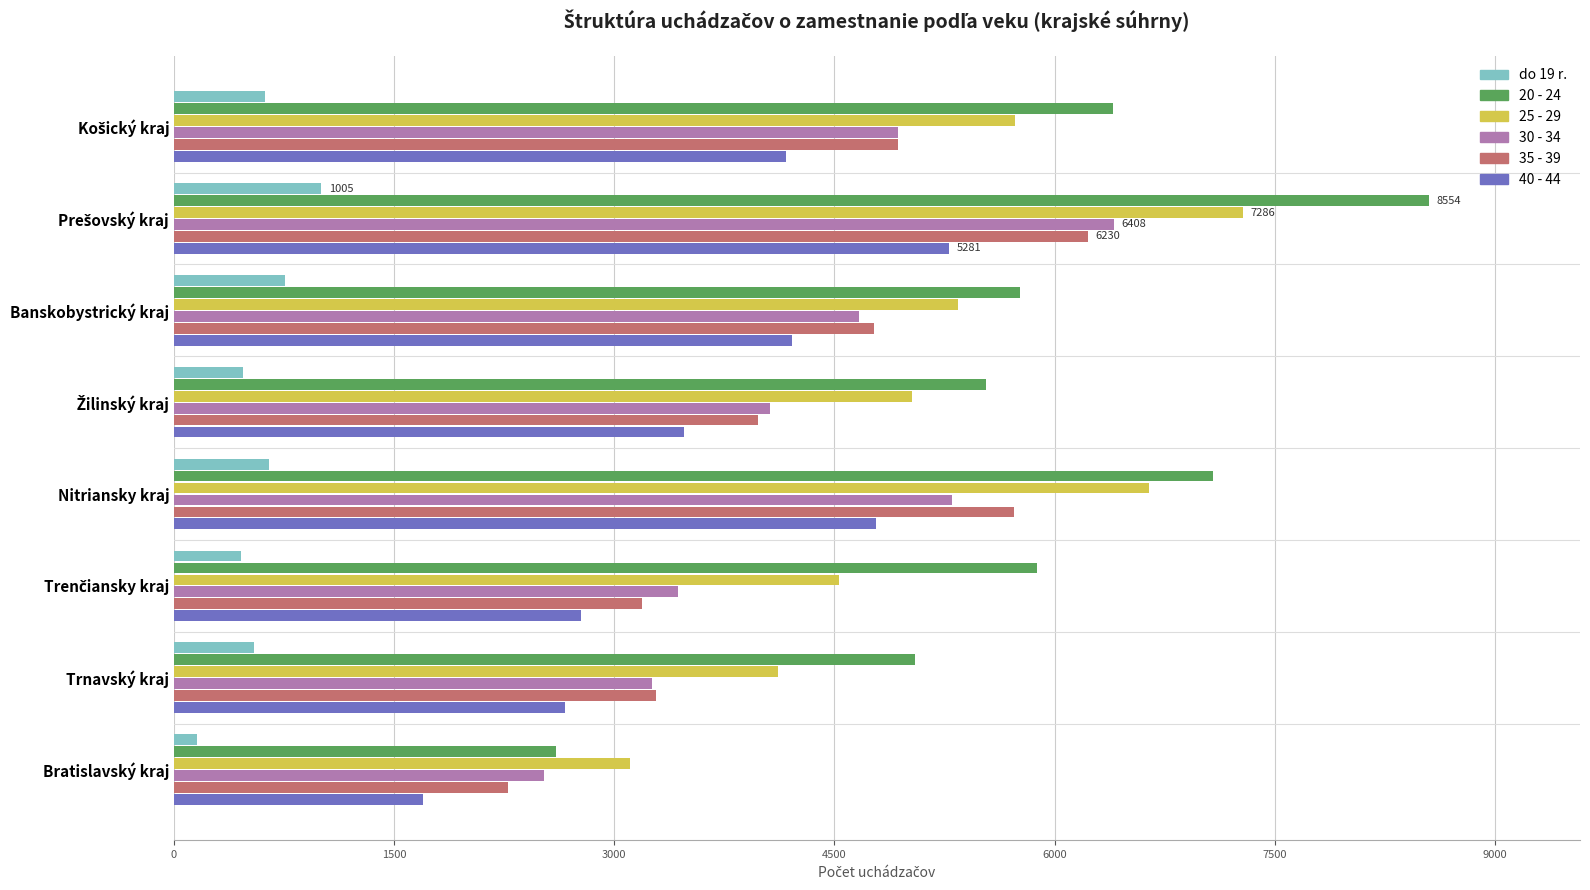

What is the average value of the 30 - 34 series?

4323